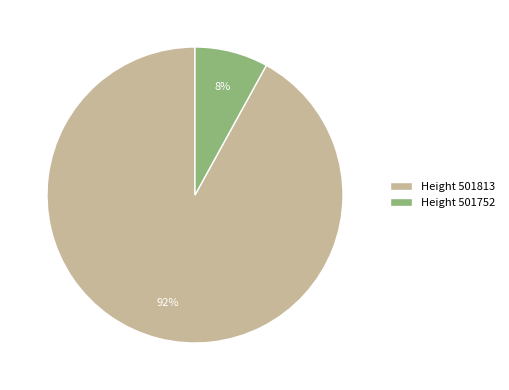

Is the sum of Height 501752 and Height 501813 greater than half?

Yes